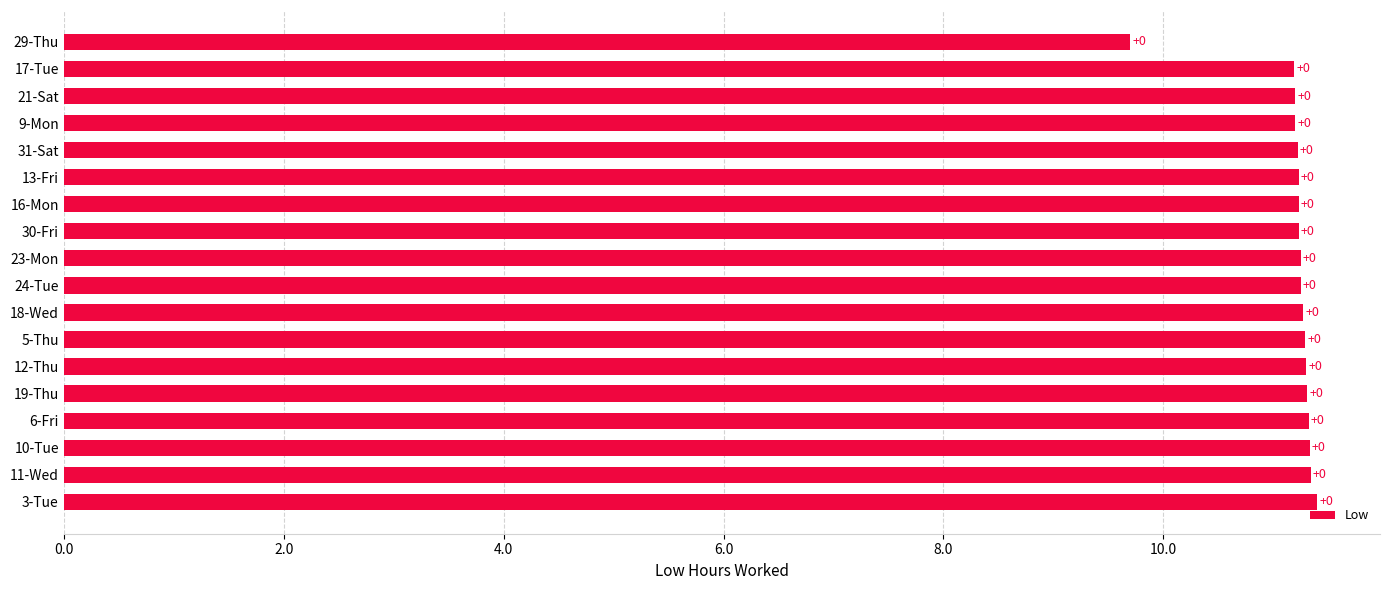

How many bars are there in total?

18